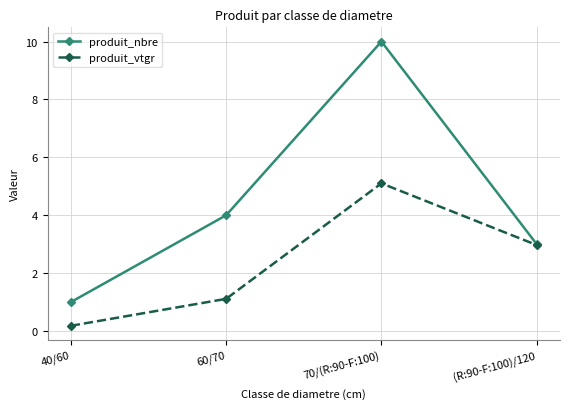

Is this an area chart (filled region under the line)?

No